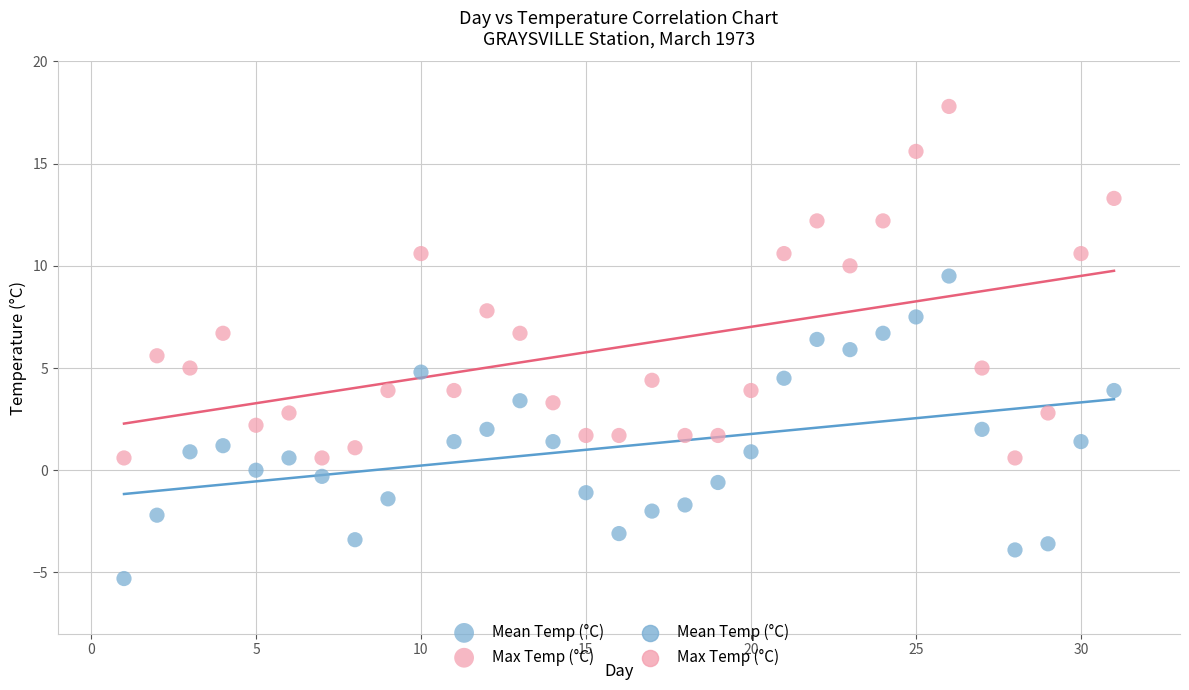

Which series contains the lowest Y value?

Mean Temp (°C)